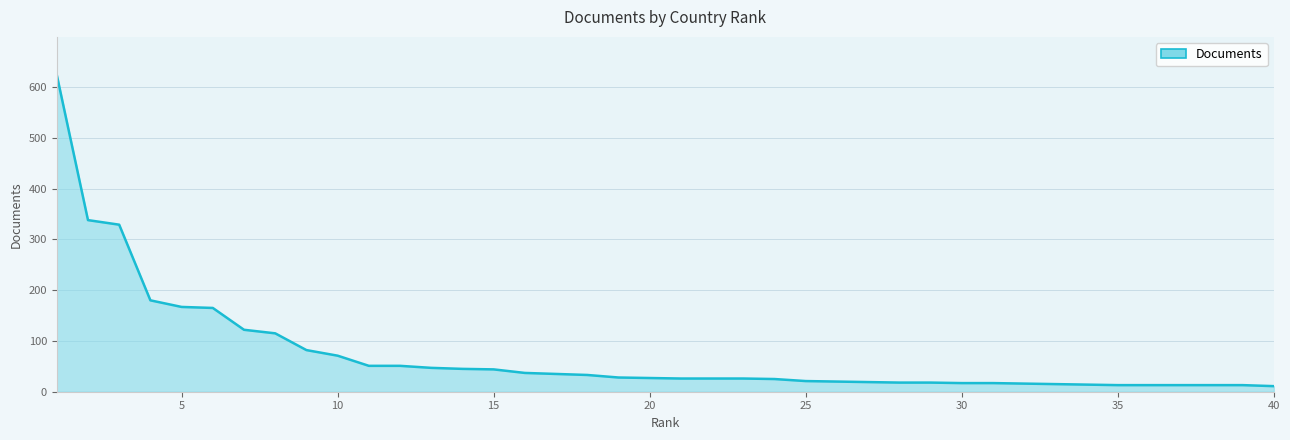

What is the maximum value shown in the chart?

624